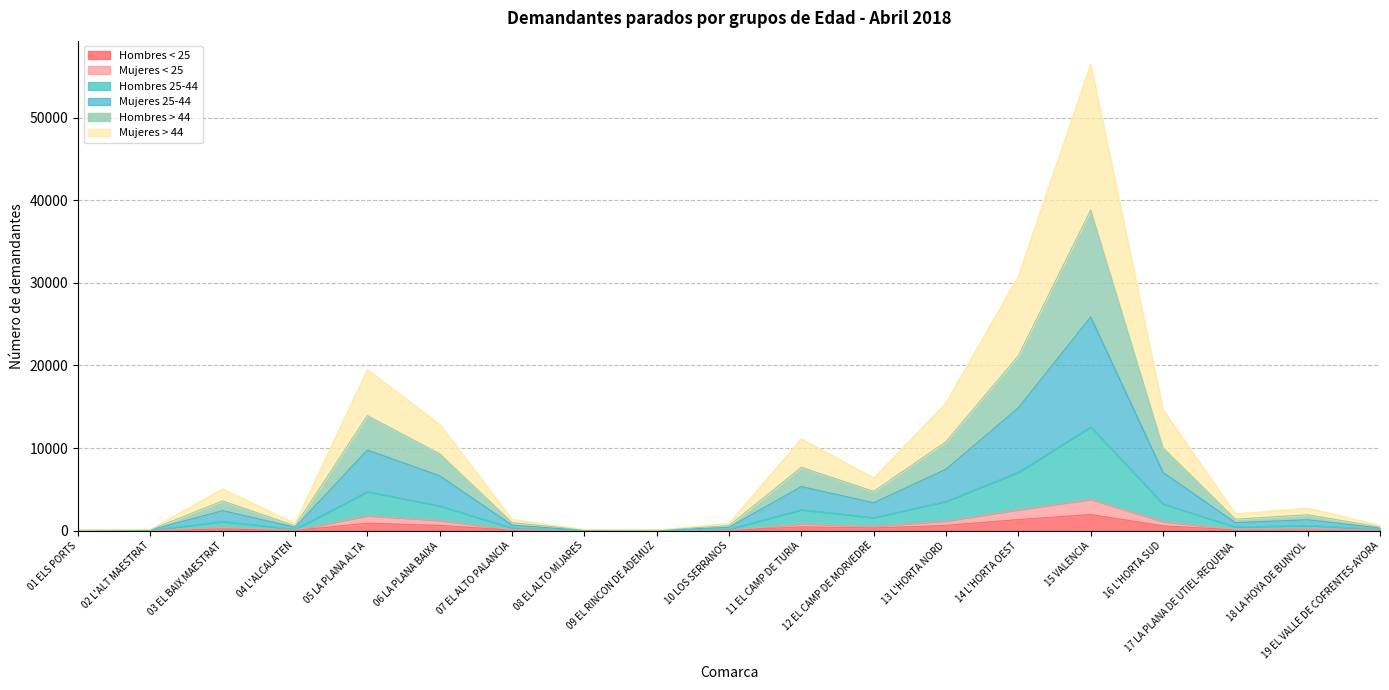

At which category is the sum across all series the highest?

15 VALENCIA